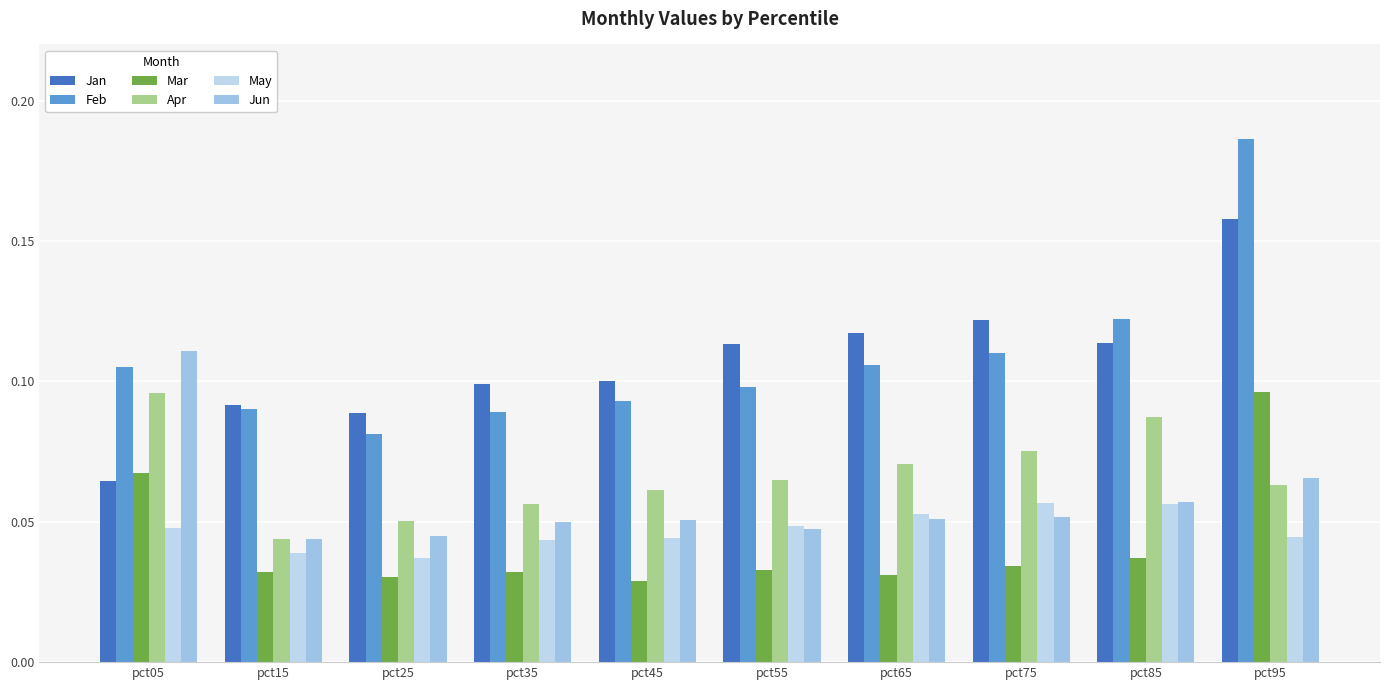

Rank the series at pct65 from lowest to highest value.

Mar, Jun, May, Apr, Feb, Jan